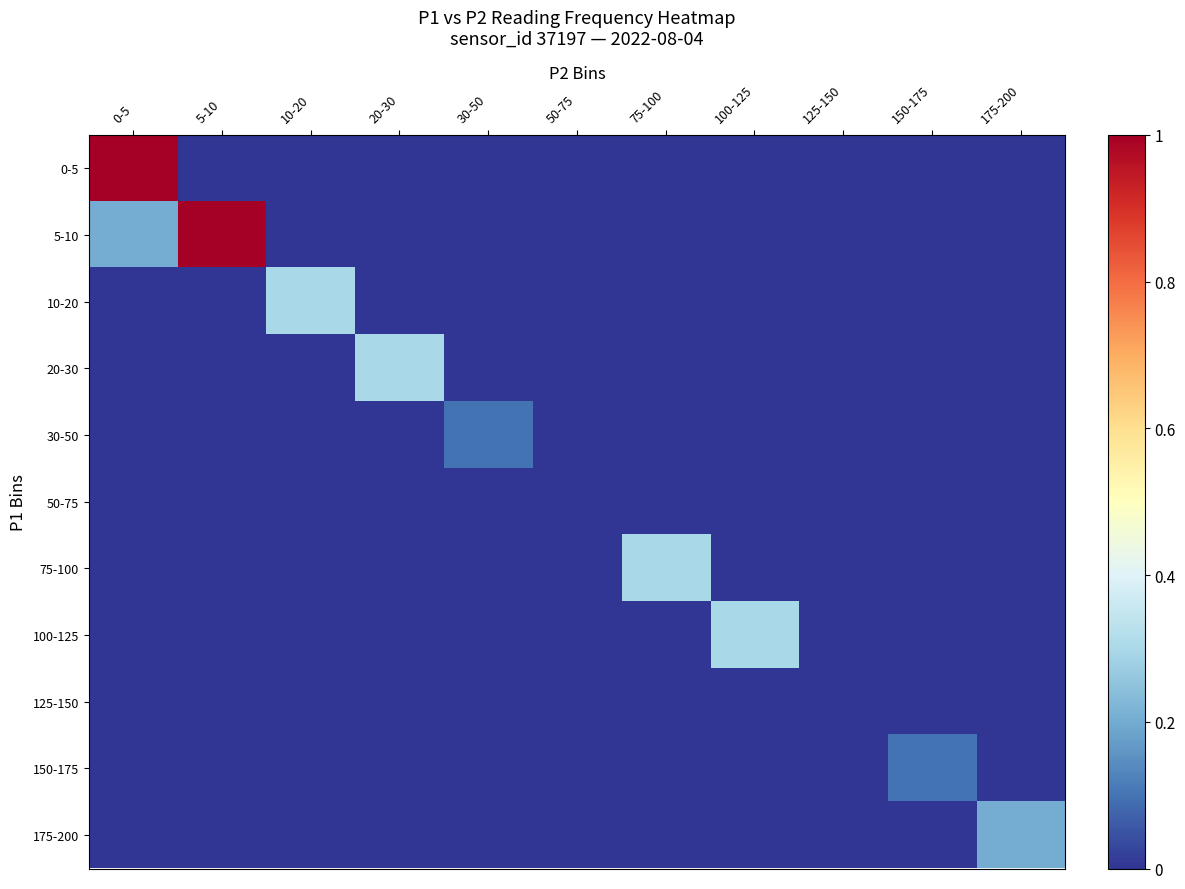

Reading left to right, transcribe all the data shown in this chart.

0-5: 0-5=1.0	5-10=0.0	10-20=0.0	20-30=0.0	30-50=0.0	50-75=0.0	75-100=0.0	100-125=0.0	125-150=0.0	150-175=0.0	175-200=0.0
5-10: 0-5=0.2	5-10=1.0	10-20=0.0	20-30=0.0	30-50=0.0	50-75=0.0	75-100=0.0	100-125=0.0	125-150=0.0	150-175=0.0	175-200=0.0
10-20: 0-5=0.0	5-10=0.0	10-20=0.3	20-30=0.0	30-50=0.0	50-75=0.0	75-100=0.0	100-125=0.0	125-150=0.0	150-175=0.0	175-200=0.0
20-30: 0-5=0.0	5-10=0.0	10-20=0.0	20-30=0.3	30-50=0.0	50-75=0.0	75-100=0.0	100-125=0.0	125-150=0.0	150-175=0.0	175-200=0.0
30-50: 0-5=0.0	5-10=0.0	10-20=0.0	20-30=0.0	30-50=0.1	50-75=0.0	75-100=0.0	100-125=0.0	125-150=0.0	150-175=0.0	175-200=0.0
50-75: 0-5=0.0	5-10=0.0	10-20=0.0	20-30=0.0	30-50=0.0	50-75=0.0	75-100=0.0	100-125=0.0	125-150=0.0	150-175=0.0	175-200=0.0
75-100: 0-5=0.0	5-10=0.0	10-20=0.0	20-30=0.0	30-50=0.0	50-75=0.0	75-100=0.3	100-125=0.0	125-150=0.0	150-175=0.0	175-200=0.0
100-125: 0-5=0.0	5-10=0.0	10-20=0.0	20-30=0.0	30-50=0.0	50-75=0.0	75-100=0.0	100-125=0.3	125-150=0.0	150-175=0.0	175-200=0.0
125-150: 0-5=0.0	5-10=0.0	10-20=0.0	20-30=0.0	30-50=0.0	50-75=0.0	75-100=0.0	100-125=0.0	125-150=0.0	150-175=0.0	175-200=0.0
150-175: 0-5=0.0	5-10=0.0	10-20=0.0	20-30=0.0	30-50=0.0	50-75=0.0	75-100=0.0	100-125=0.0	125-150=0.0	150-175=0.1	175-200=0.0
175-200: 0-5=0.0	5-10=0.0	10-20=0.0	20-30=0.0	30-50=0.0	50-75=0.0	75-100=0.0	100-125=0.0	125-150=0.0	150-175=0.0	175-200=0.2